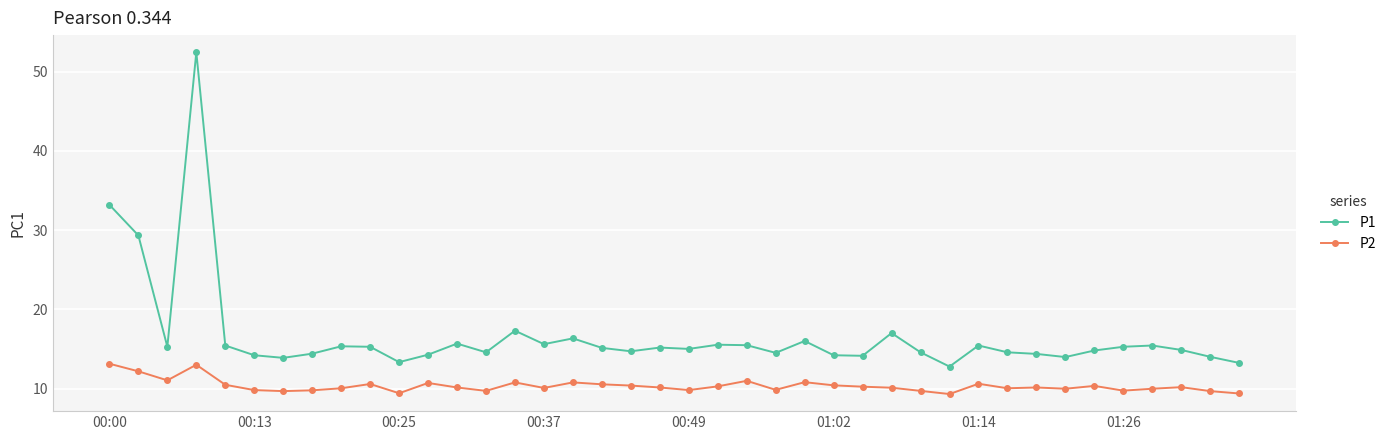

What is the difference between the second highest and minimum values in the P2 series?

3.7